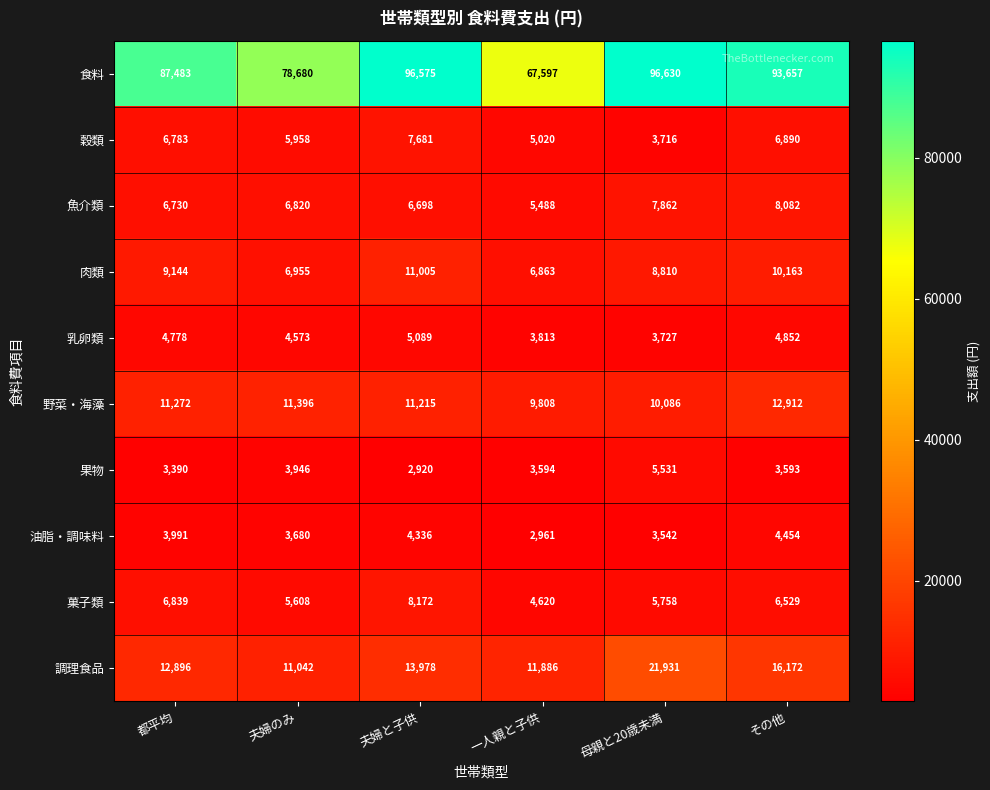

What is the approximate value of 油脂・調味料 at 夫婦と子供, to the nearest 100?

4300